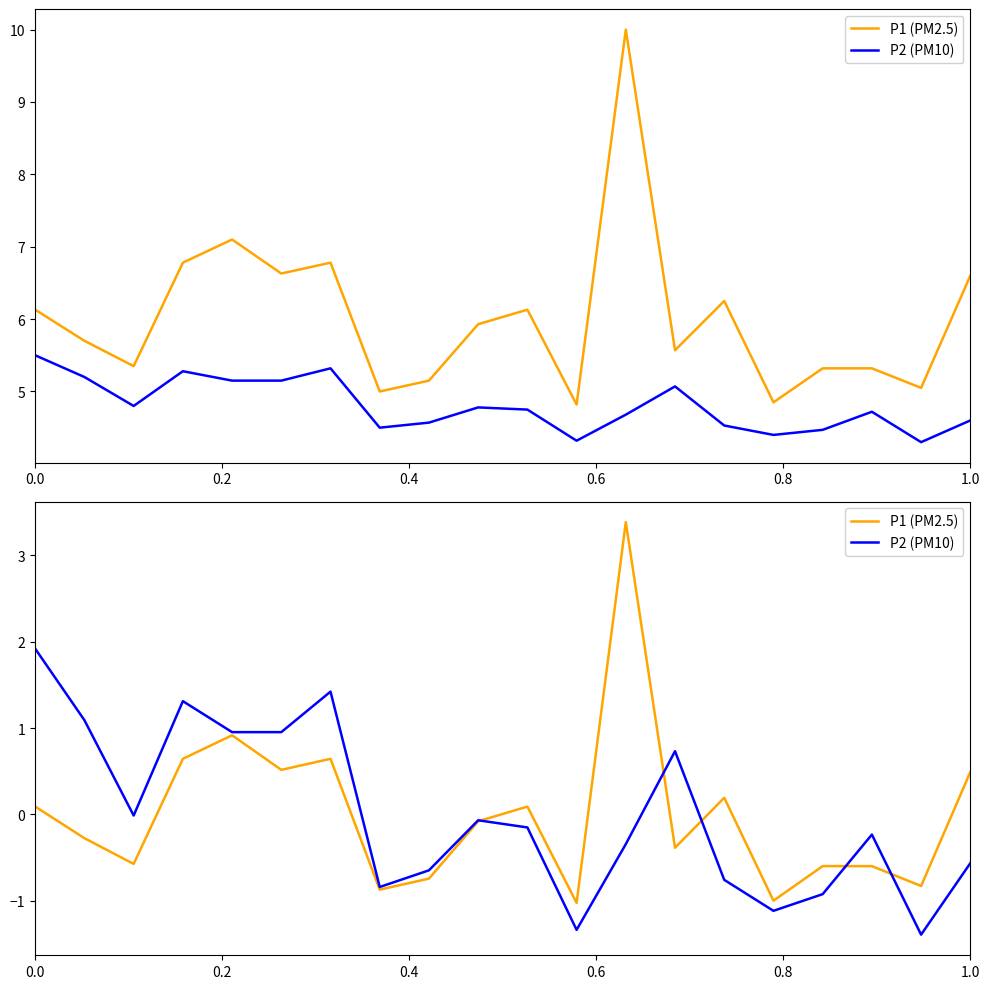

How many values in the P1 (PM2.5) series exceed 0?

9